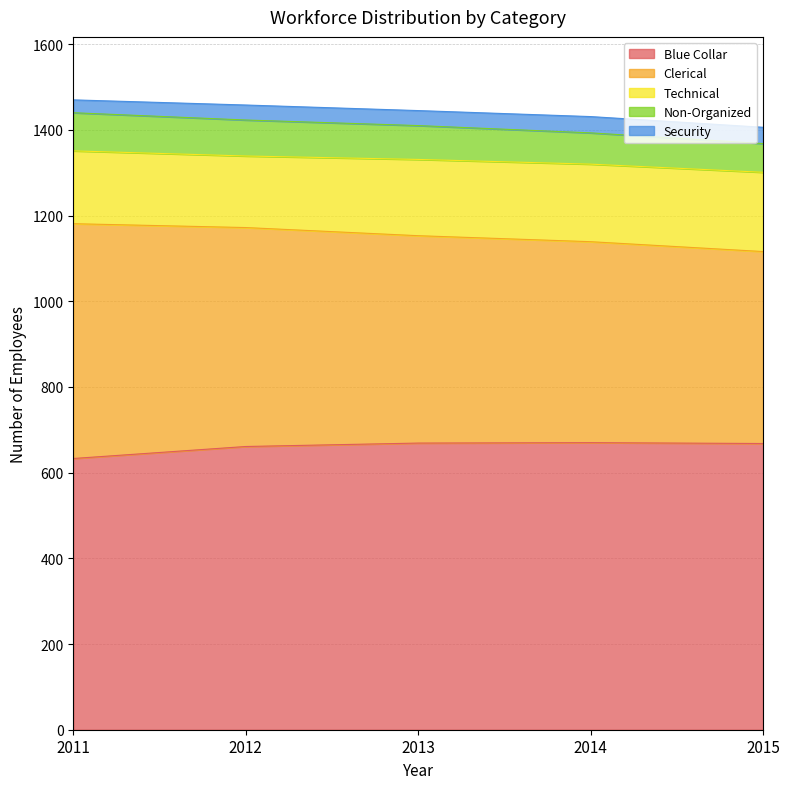

Which series changed the most between 2014 and 2015?

Clerical